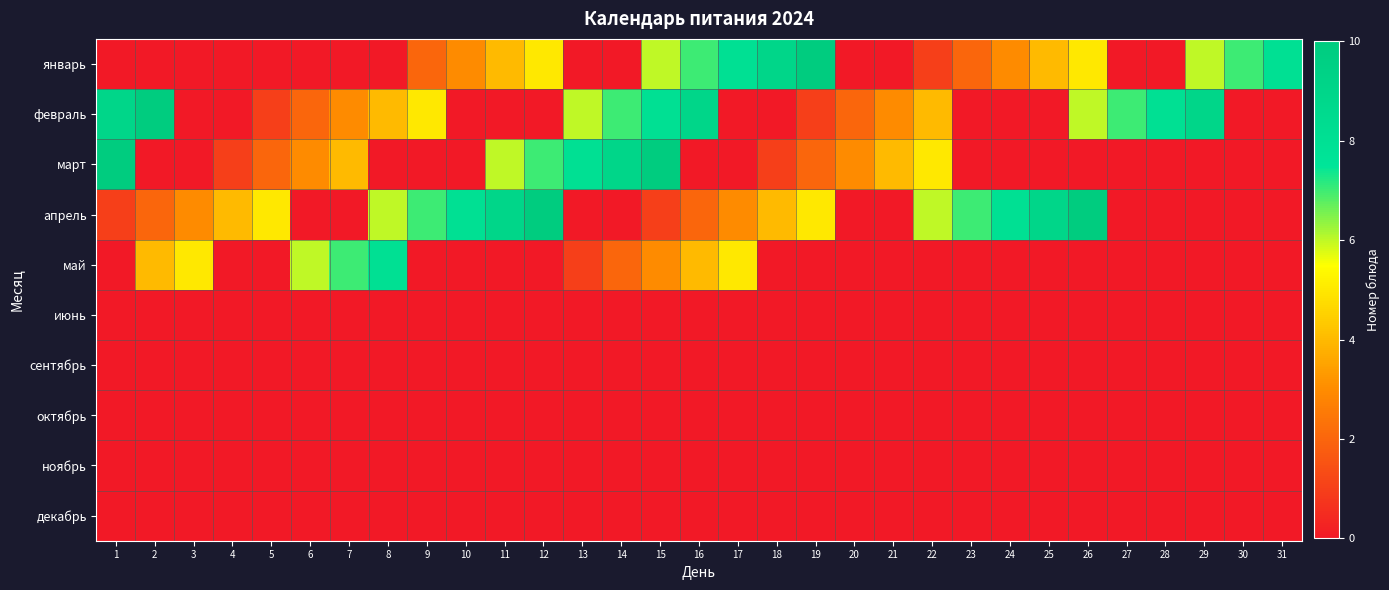

Reading right to left, list all the values displayed in this chart.

январь: 31=8	30=7	29=6	28=0	27=0	26=5	25=4	24=3	23=2	22=1	21=0	20=0	19=10	18=9	17=8	16=7	15=6	14=0	13=0	12=5	11=4	10=3	9=2	8=0	7=0	6=0	5=0	4=0	3=0	2=0	1=0
февраль: 31=0	30=0	29=9	28=8	27=7	26=6	25=0	24=0	23=0	22=4	21=3	20=2	19=1	18=0	17=0	16=9	15=8	14=7	13=6	12=0	11=0	10=0	9=5	8=4	7=3	6=2	5=1	4=0	3=0	2=10	1=9
март: 31=0	30=0	29=0	28=0	27=0	26=0	25=0	24=0	23=0	22=5	21=4	20=3	19=2	18=1	17=0	16=0	15=10	14=9	13=8	12=7	11=6	10=0	9=0	8=0	7=4	6=3	5=2	4=1	3=0	2=0	1=10
апрель: 31=0	30=0	29=0	28=0	27=0	26=10	25=9	24=8	23=7	22=6	21=0	20=0	19=5	18=4	17=3	16=2	15=1	14=0	13=0	12=10	11=9	10=8	9=7	8=6	7=0	6=0	5=5	4=4	3=3	2=2	1=1
май: 31=0	30=0	29=0	28=0	27=0	26=0	25=0	24=0	23=0	22=0	21=0	20=0	19=0	18=0	17=5	16=4	15=3	14=2	13=1	12=0	11=0	10=0	9=0	8=8	7=7	6=6	5=0	4=0	3=5	2=4	1=0
июнь: 31=0	30=0	29=0	28=0	27=0	26=0	25=0	24=0	23=0	22=0	21=0	20=0	19=0	18=0	17=0	16=0	15=0	14=0	13=0	12=0	11=0	10=0	9=0	8=0	7=0	6=0	5=0	4=0	3=0	2=0	1=0
сентябрь: 31=0	30=0	29=0	28=0	27=0	26=0	25=0	24=0	23=0	22=0	21=0	20=0	19=0	18=0	17=0	16=0	15=0	14=0	13=0	12=0	11=0	10=0	9=0	8=0	7=0	6=0	5=0	4=0	3=0	2=0	1=0
октябрь: 31=0	30=0	29=0	28=0	27=0	26=0	25=0	24=0	23=0	22=0	21=0	20=0	19=0	18=0	17=0	16=0	15=0	14=0	13=0	12=0	11=0	10=0	9=0	8=0	7=0	6=0	5=0	4=0	3=0	2=0	1=0
ноябрь: 31=0	30=0	29=0	28=0	27=0	26=0	25=0	24=0	23=0	22=0	21=0	20=0	19=0	18=0	17=0	16=0	15=0	14=0	13=0	12=0	11=0	10=0	9=0	8=0	7=0	6=0	5=0	4=0	3=0	2=0	1=0
декабрь: 31=0	30=0	29=0	28=0	27=0	26=0	25=0	24=0	23=0	22=0	21=0	20=0	19=0	18=0	17=0	16=0	15=0	14=0	13=0	12=0	11=0	10=0	9=0	8=0	7=0	6=0	5=0	4=0	3=0	2=0	1=0